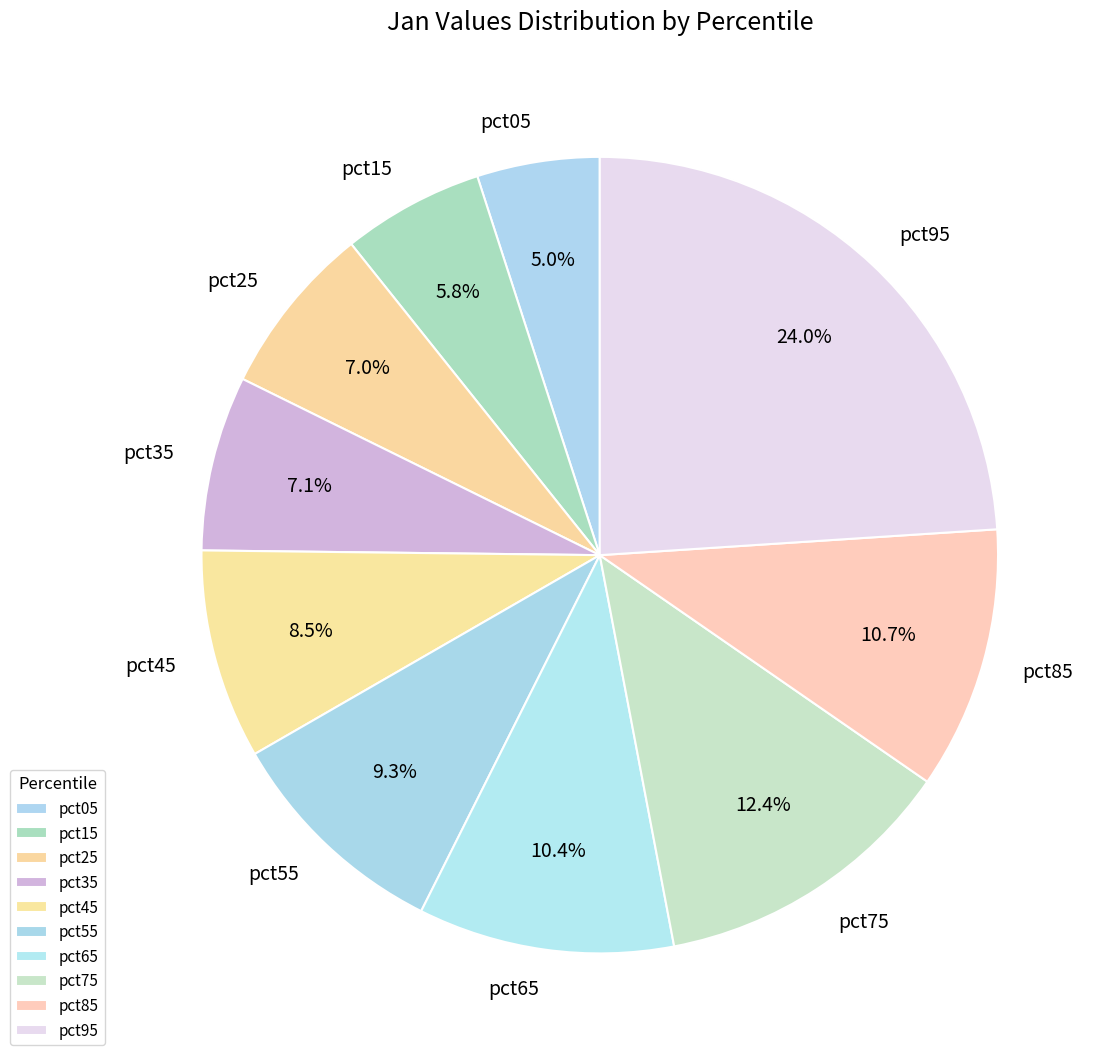

What is the largest slice in the pie chart?

pct95